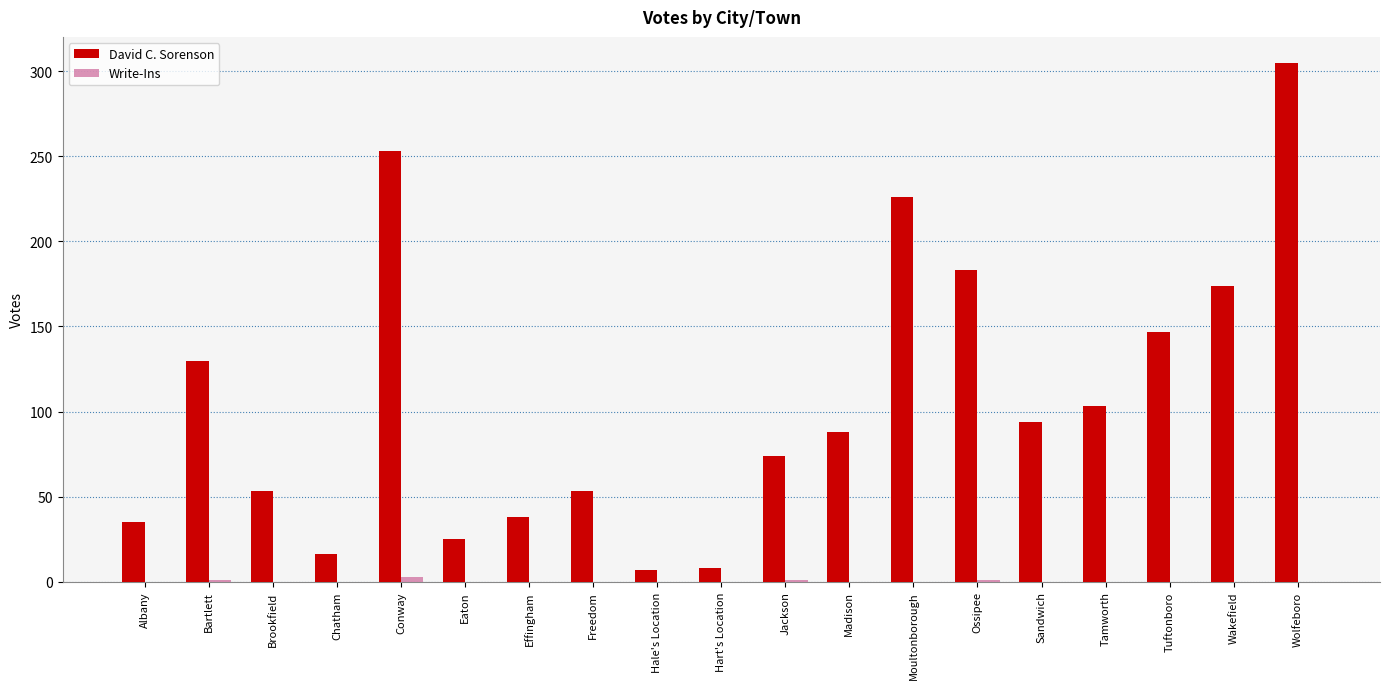

Which category has the highest value across all series?

Wolfeboro